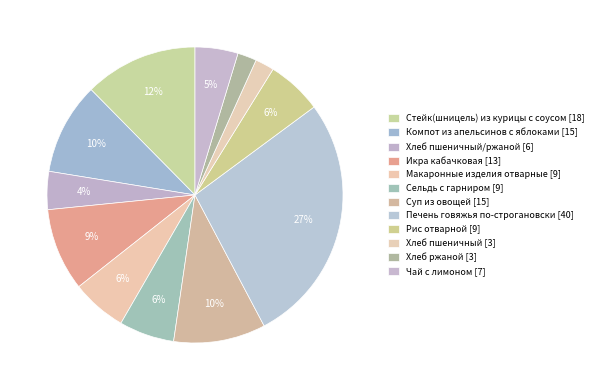

What is the largest slice in the pie chart?

Печень говяжья по-строгановски